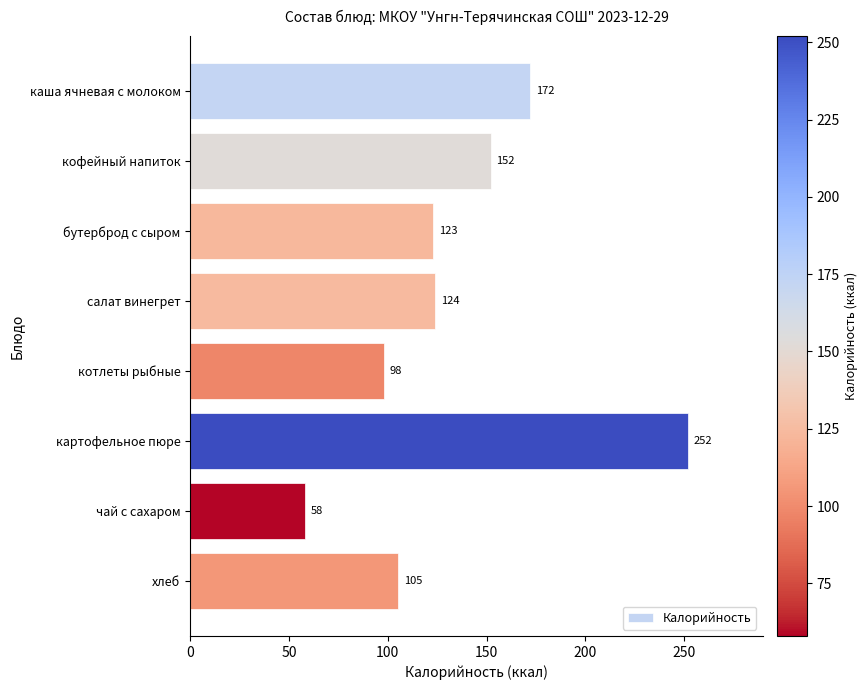

Is it true that the value at чай с сахаром is 97?

False